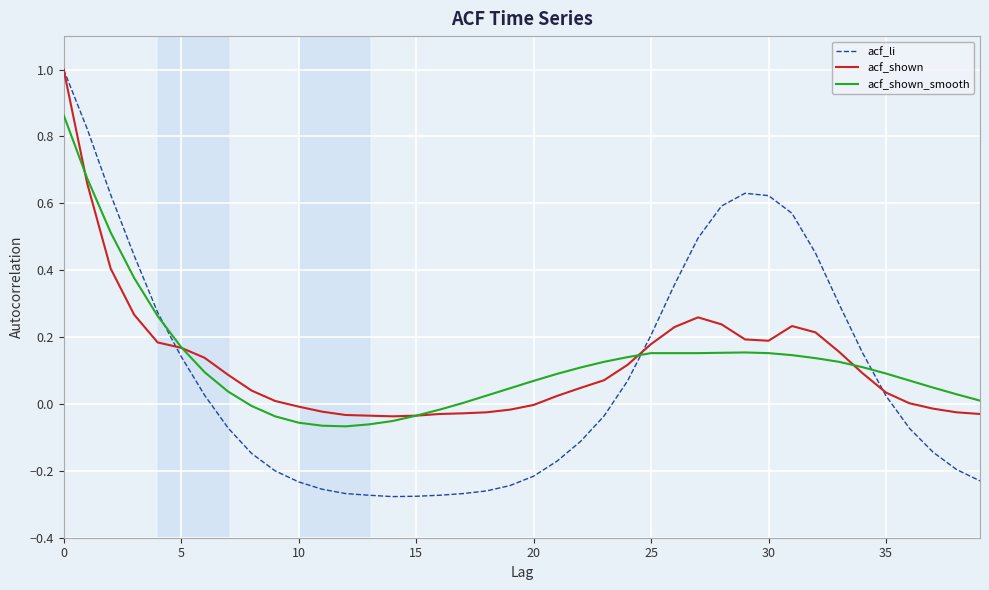

Which series has the largest range (max minus min)?

acf_li